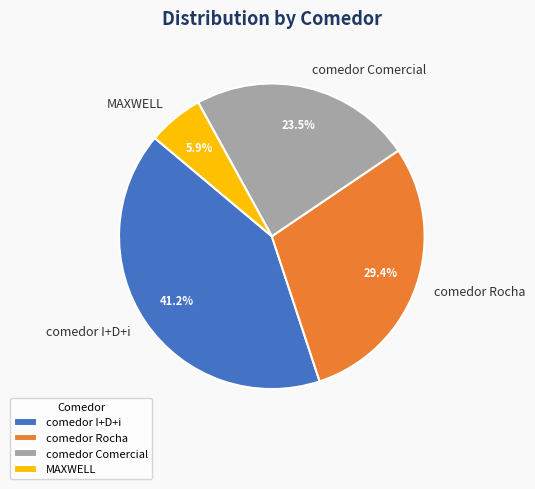

Rank the categories by value from highest to lowest.

comedor I+D+i, comedor Rocha, comedor Comercial, MAXWELL